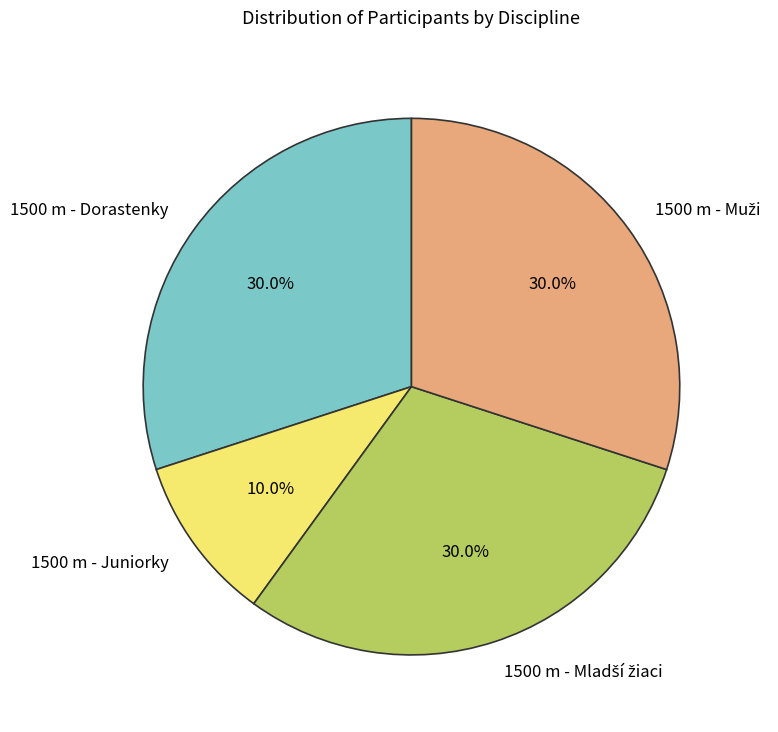

How much of the chart is everything except 1500 m - Dorastenky?

70.0%